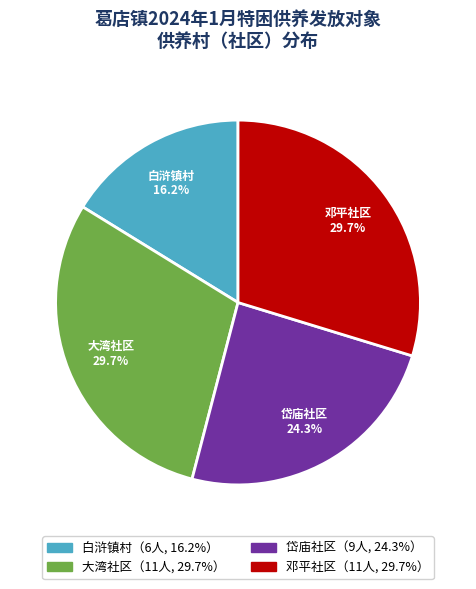

Is there any slice that represents more than half of the pie?

No